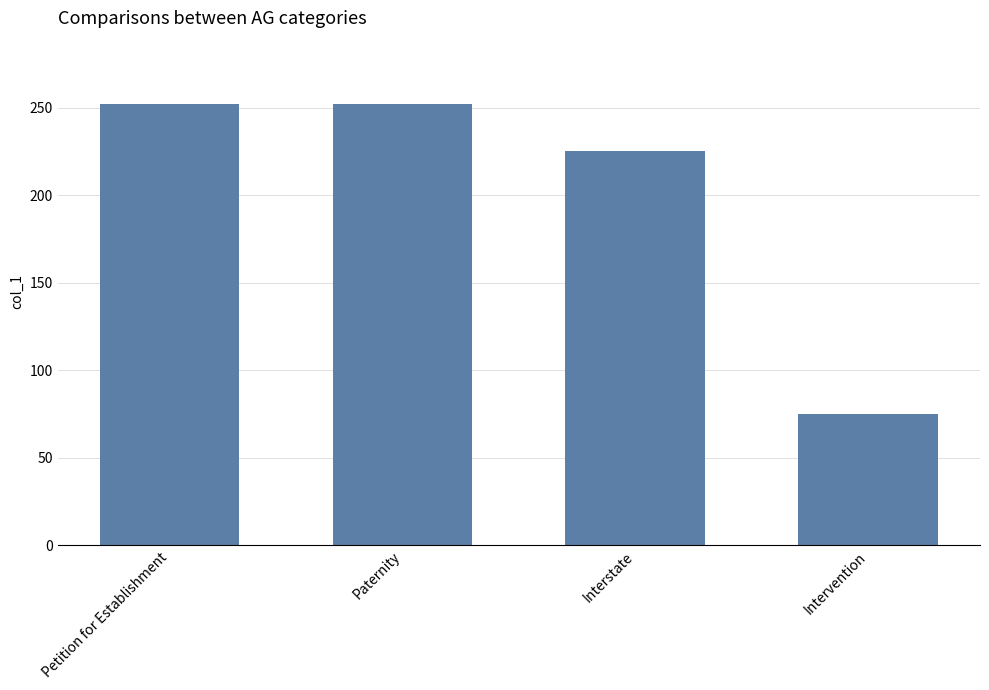

What is the change in value from Petition for Establishment to Intervention?

-177